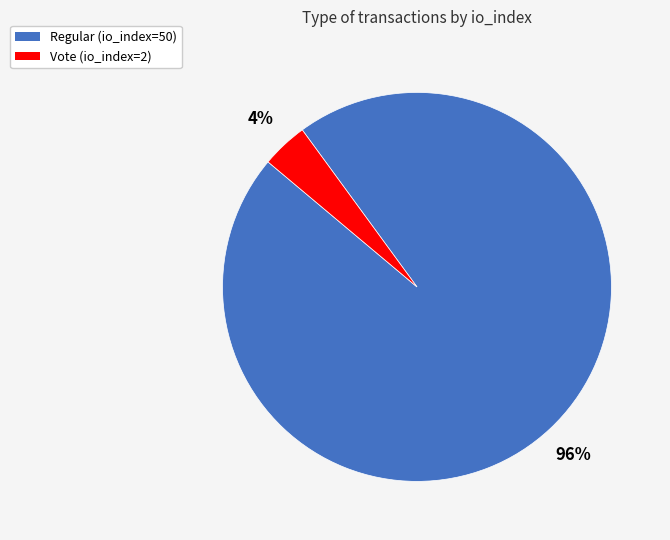

Between Vote (io_index=2) and Regular (io_index=50), which is larger?

Regular (io_index=50)